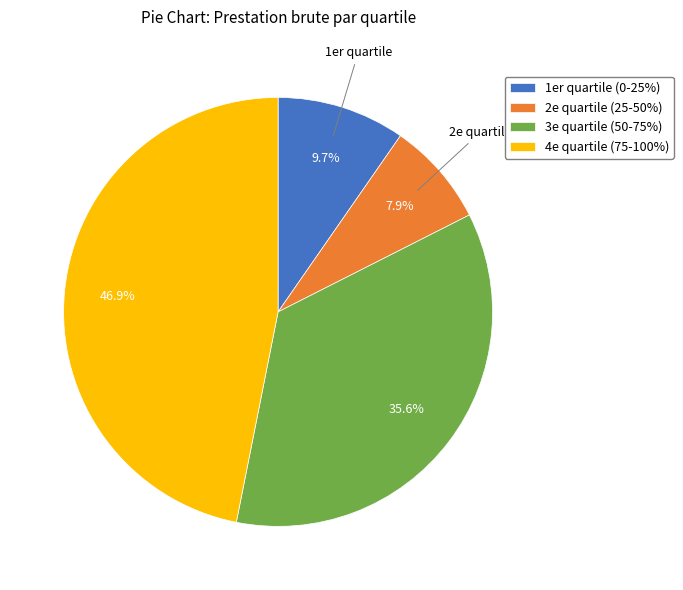

Rank the categories by value from lowest to highest.

2e quartile (25-50%), 1er quartile (0-25%), 3e quartile (50-75%), 4e quartile (75-100%)